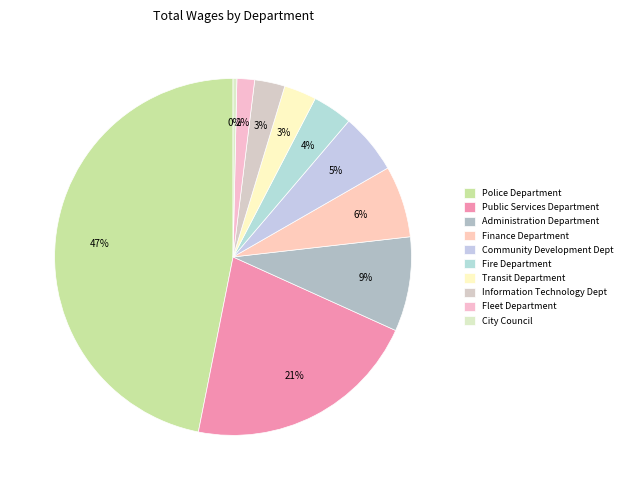

Is there a majority slice in this chart?

No